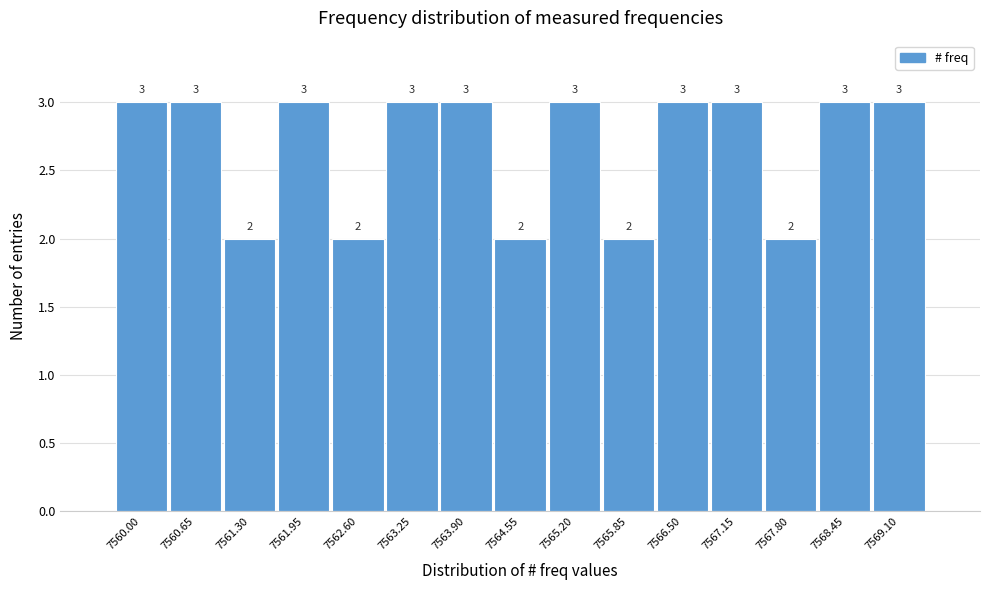

Reading right to left, transcribe all the data shown in this chart.

3	3	2	3	3	2	3	2	3	3	2	3	2	3	3